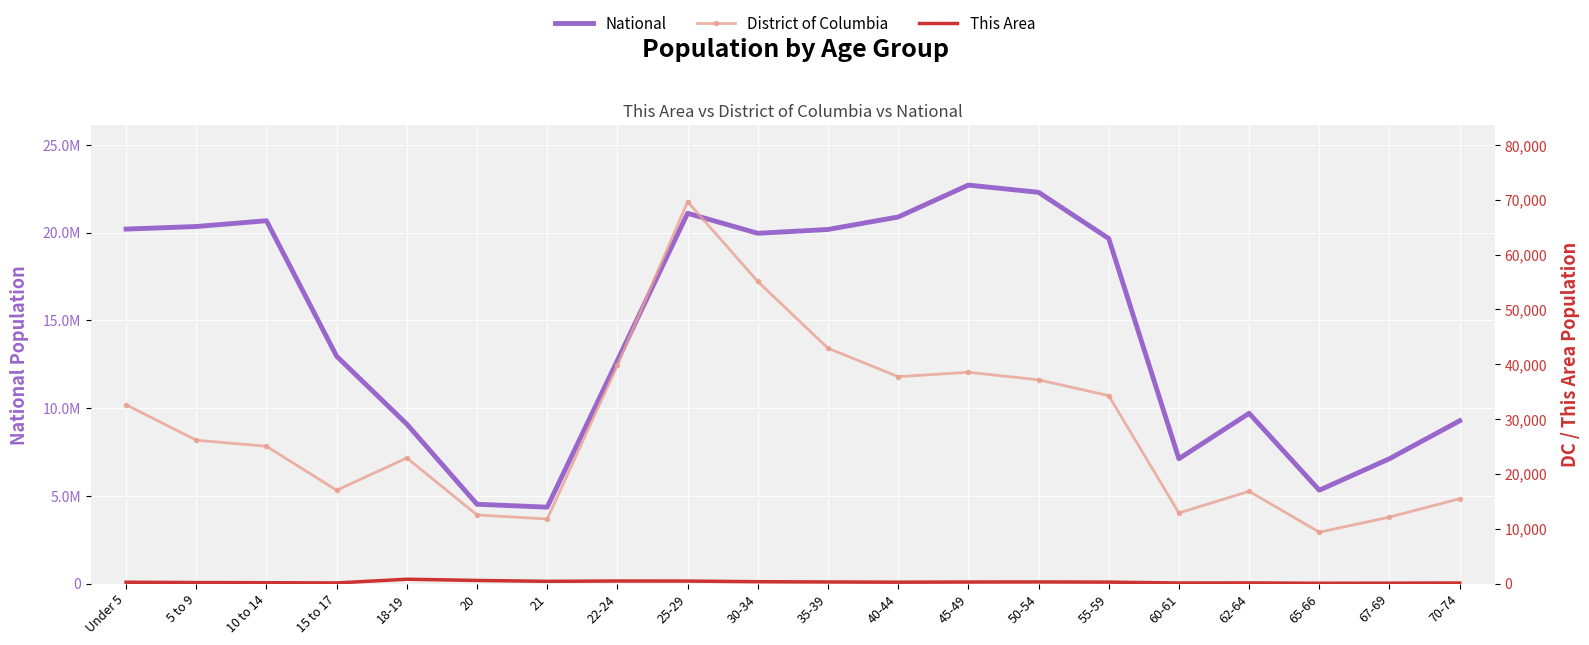

How many lines are shown in the chart?

3